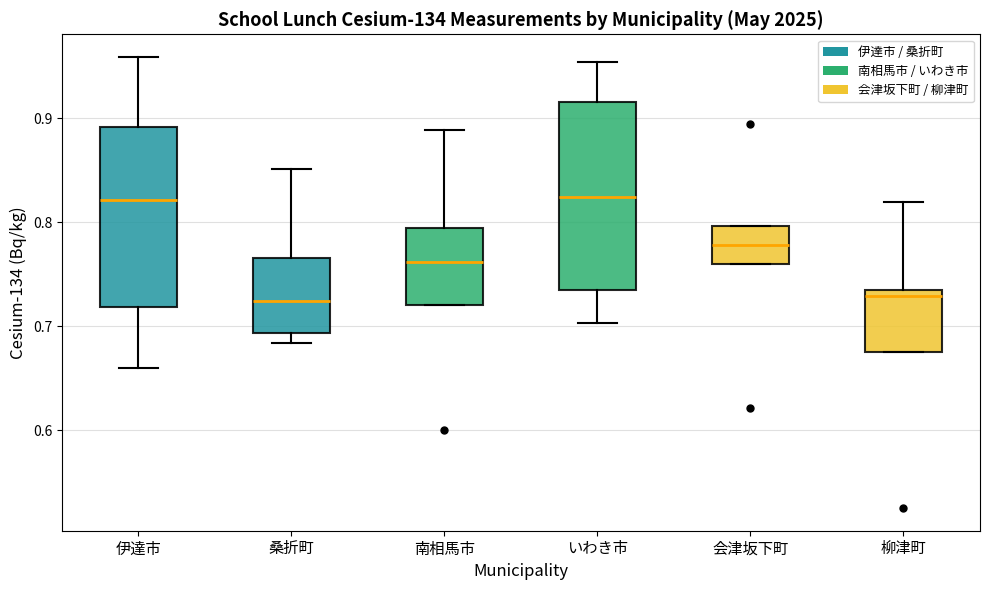

Reading left to right, transcribe this box plot: for each box, give where its median line is, the range the box spans, and where its two whiskers end, as read against the y-axis. The values are not printed on the chart, so give them approximately, as read against the axis.

伊達市: median 0.82, box 0.72 to 0.89, whiskers 0.66 to 0.96
桑折町: median 0.72, box 0.69 to 0.77, whiskers 0.68 to 0.85
南相馬市: median 0.76, box 0.72 to 0.79, whiskers 0.72 to 0.89
いわき市: median 0.82, box 0.73 to 0.92, whiskers 0.70 to 0.95
会津坂下町: median 0.78, box 0.76 to 0.80, whiskers 0.76 to 0.80
柳津町: median 0.73, box 0.68 to 0.74, whiskers 0.68 to 0.82